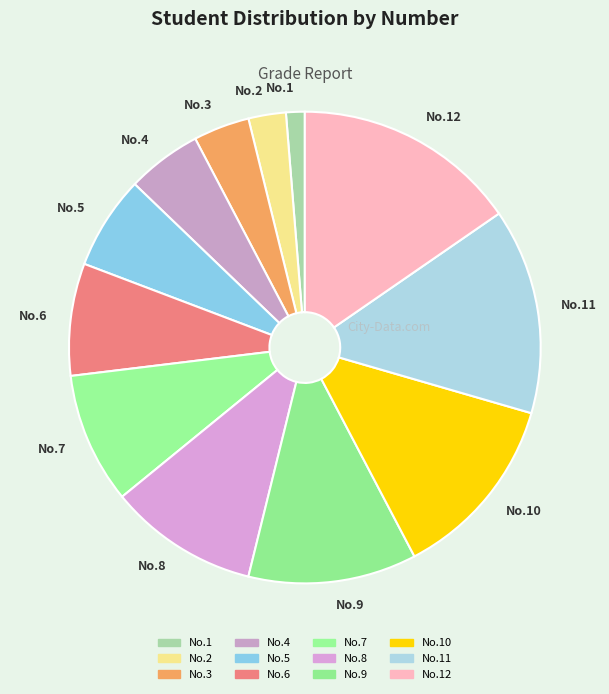

Which category has the smallest portion of the pie?

No.1